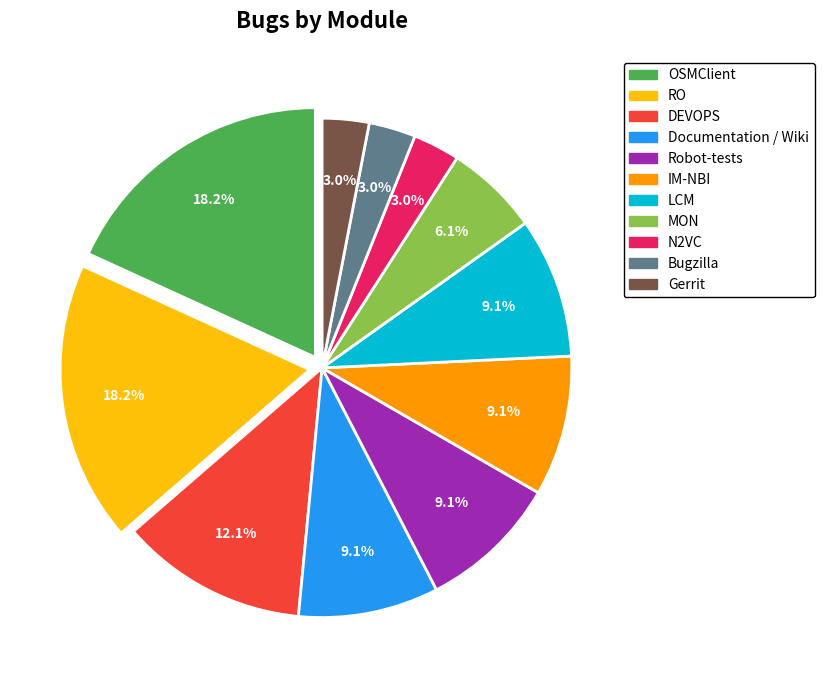

Is it true that RO is 18% of the pie?

True